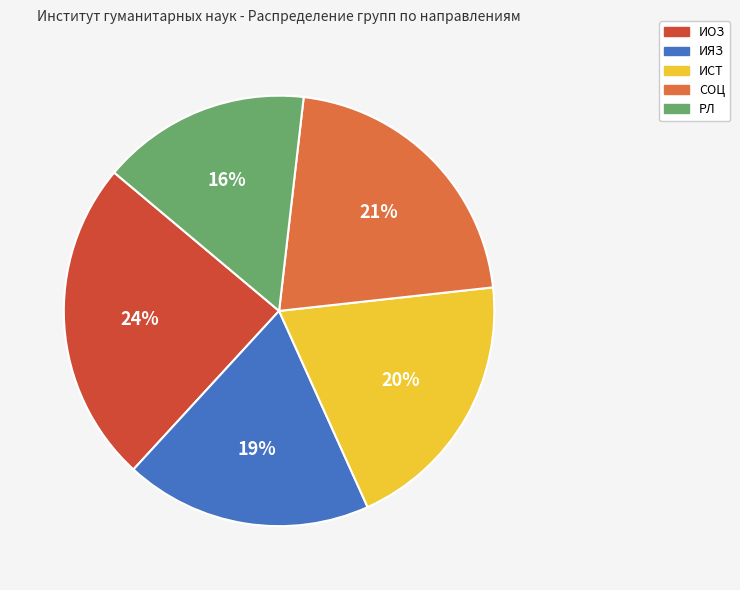

Combined, do СОЦ and ИОЗ account for over 50%?

No